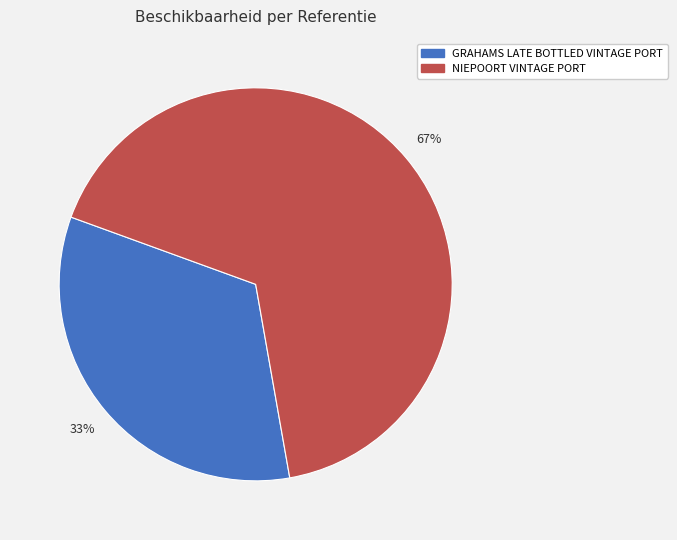

How many slices are in this pie chart?

2